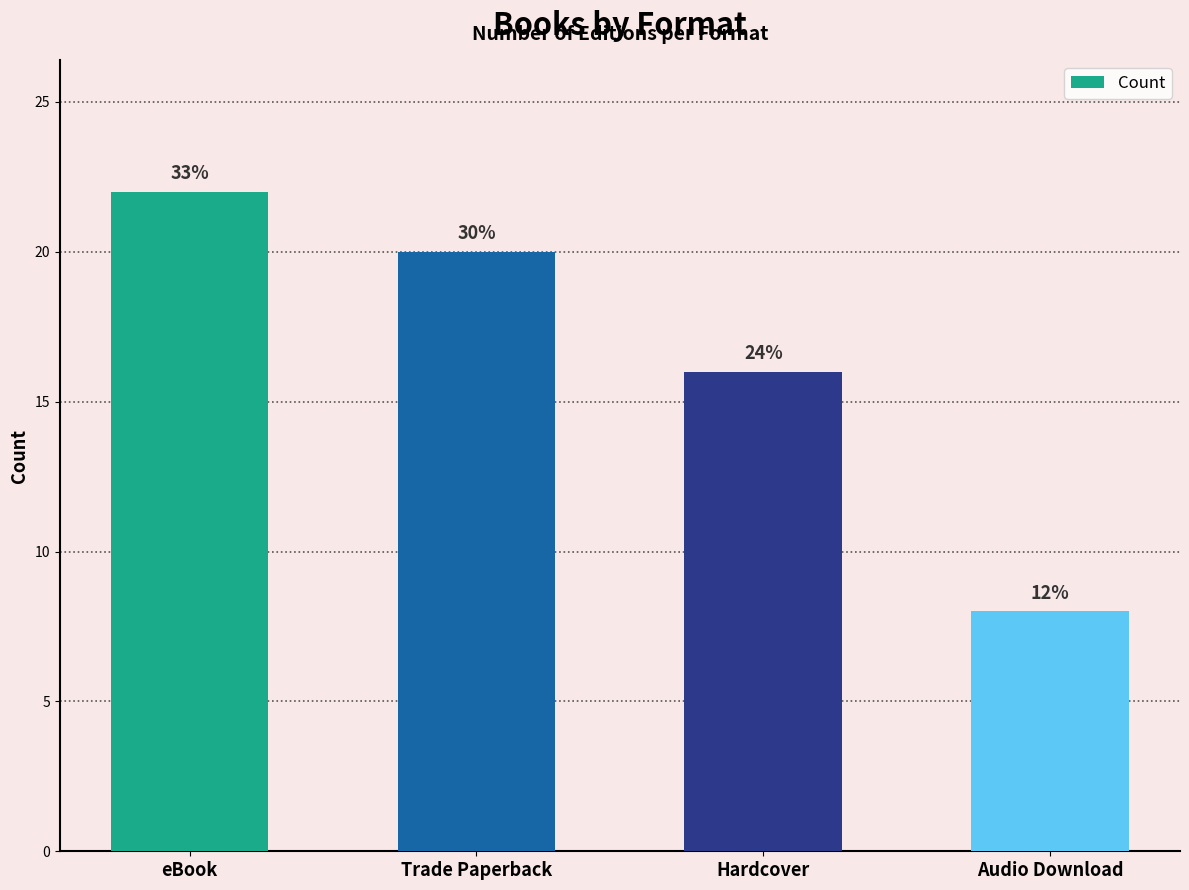

Reading left to right, extract all data points from this chart.

22	20	16	8